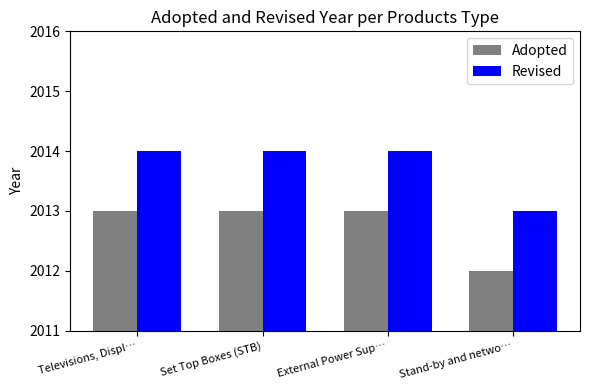

What is the minimum value shown in the chart?

2012